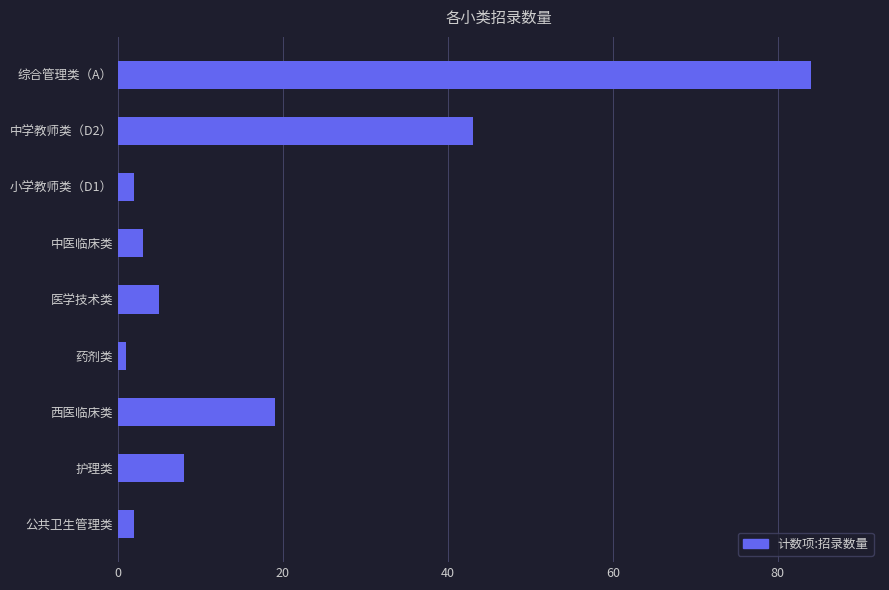

The value at 护理类 is 8. True or false?

True